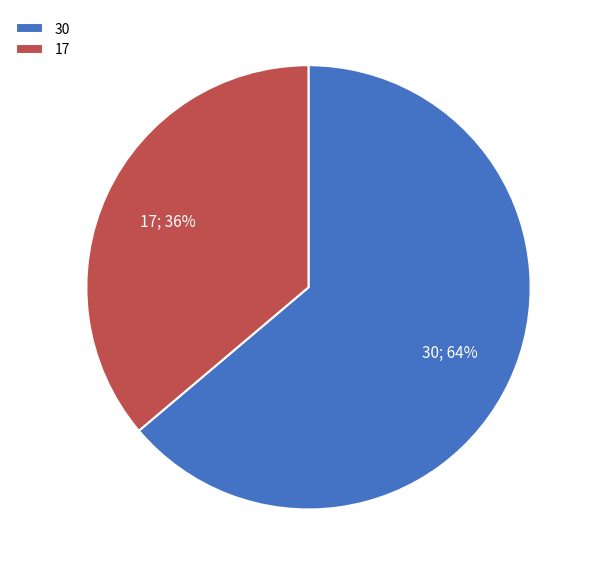

To the nearest percent, what is the combined percentage of 17 and 30?

100%